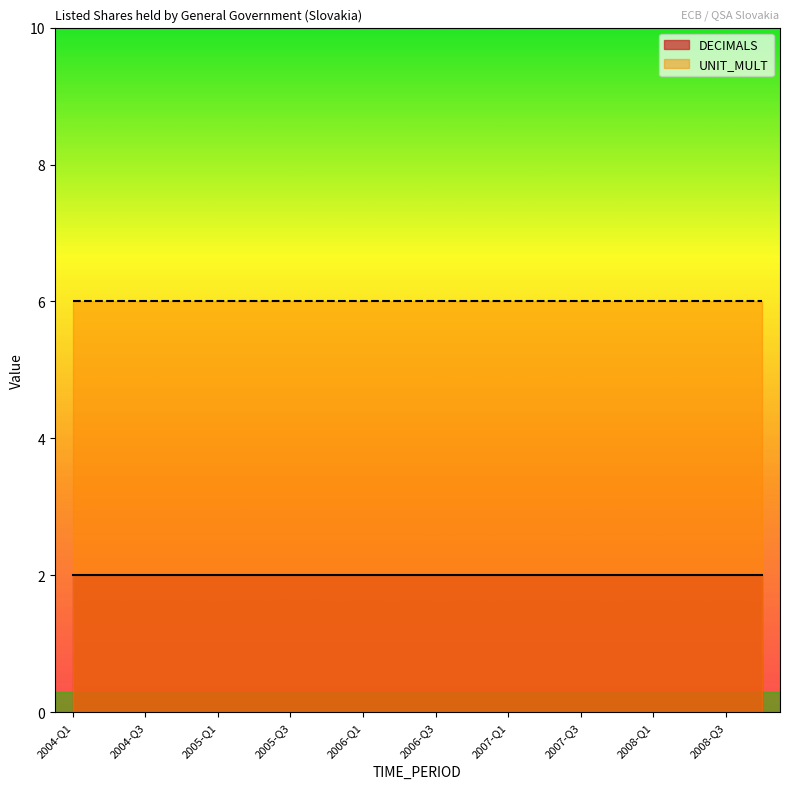

What are all the series names shown in the legend?

DECIMALS, UNIT_MULT